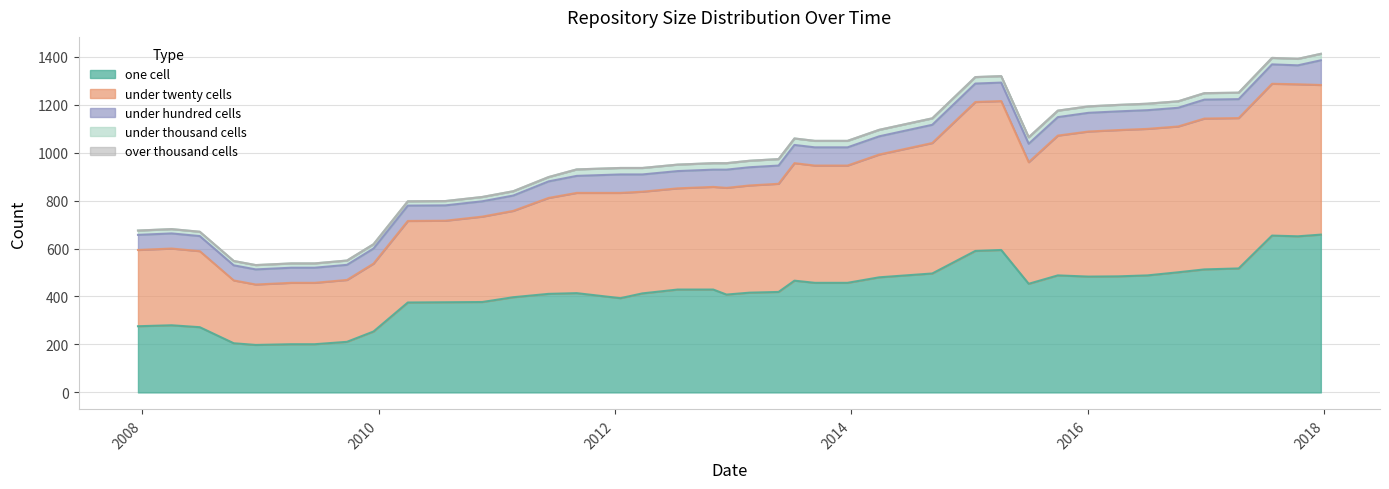

What is the maximum value for one cell?

658